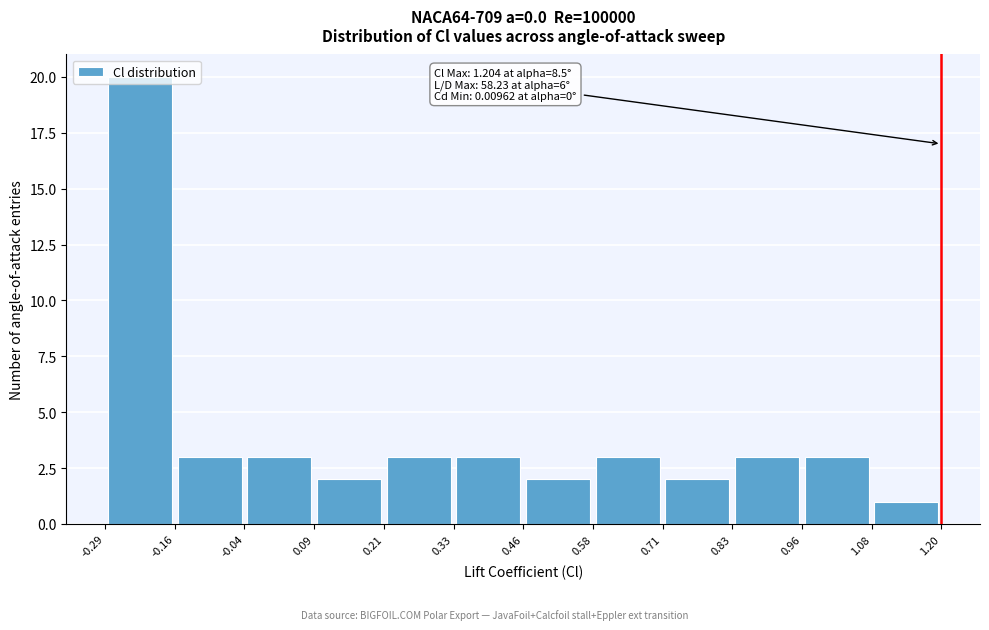

Which range on the x-axis has the tallest bar?

-0.29 to -0.16